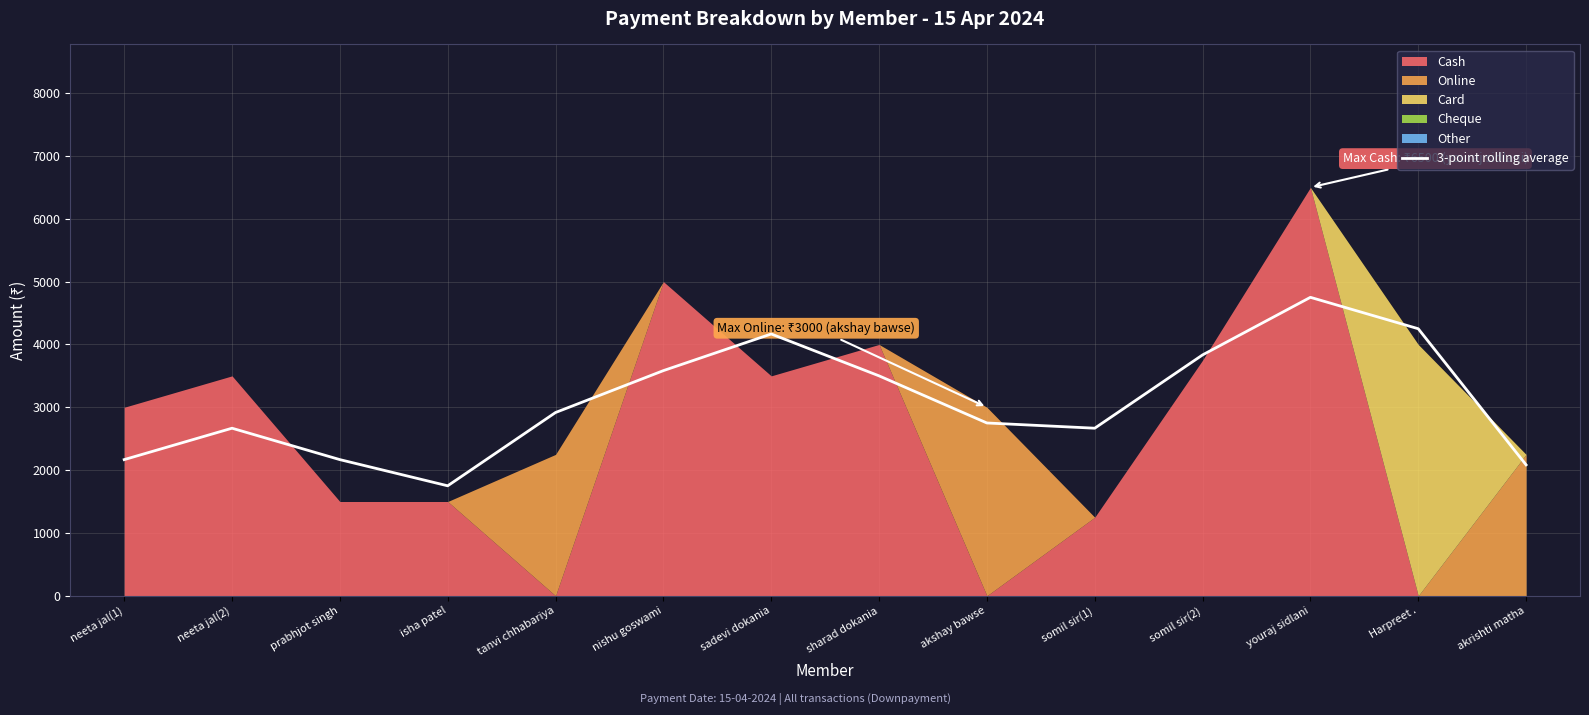

Where is the data nearest to the value 3250?

sharad dokania